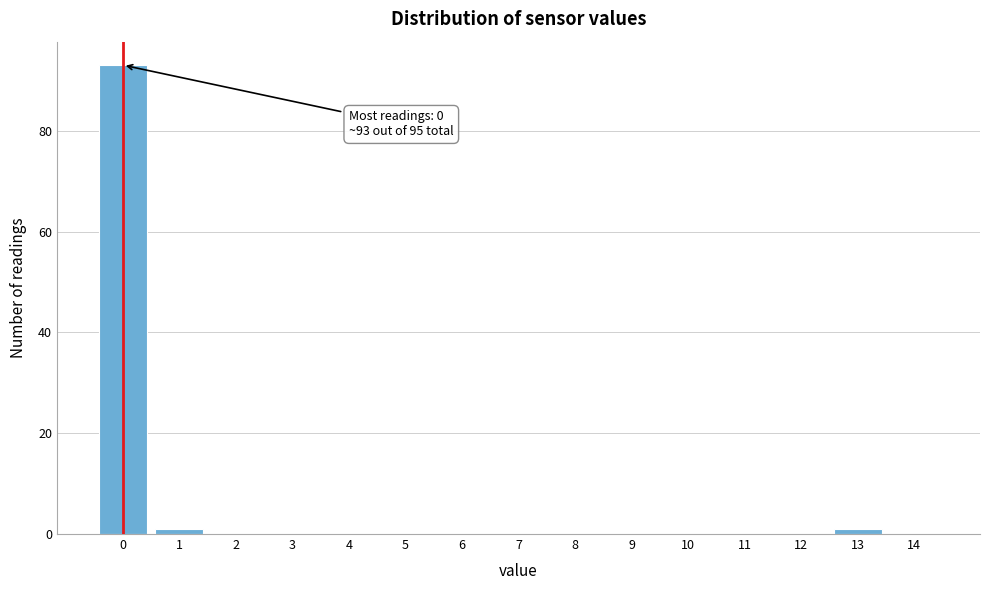

Reading right to left, what are all the values shown in this chart?

14=0	13=1	12=0	11=0	10=0	9=0	8=0	7=0	6=0	5=0	4=0	3=0	2=0	1=1	0=93